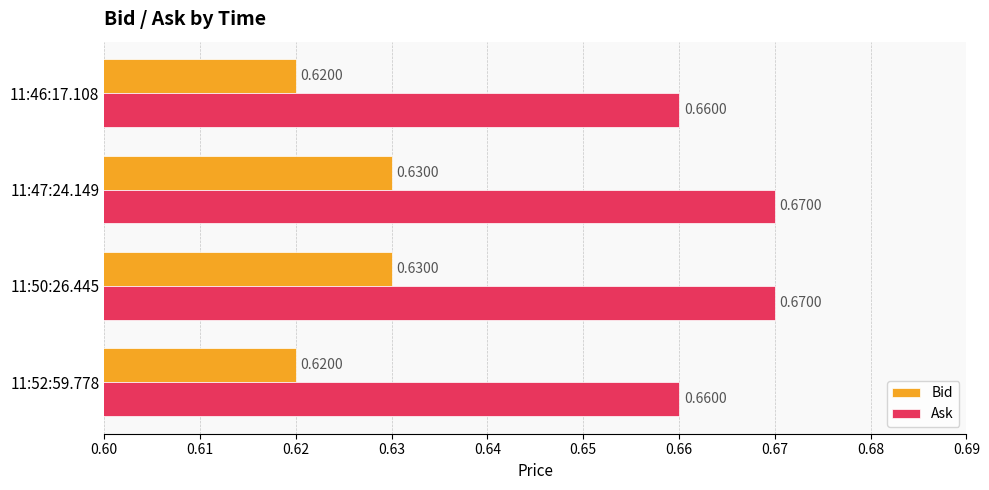

Rank the series by their average value, from lowest to highest.

Bid, Ask